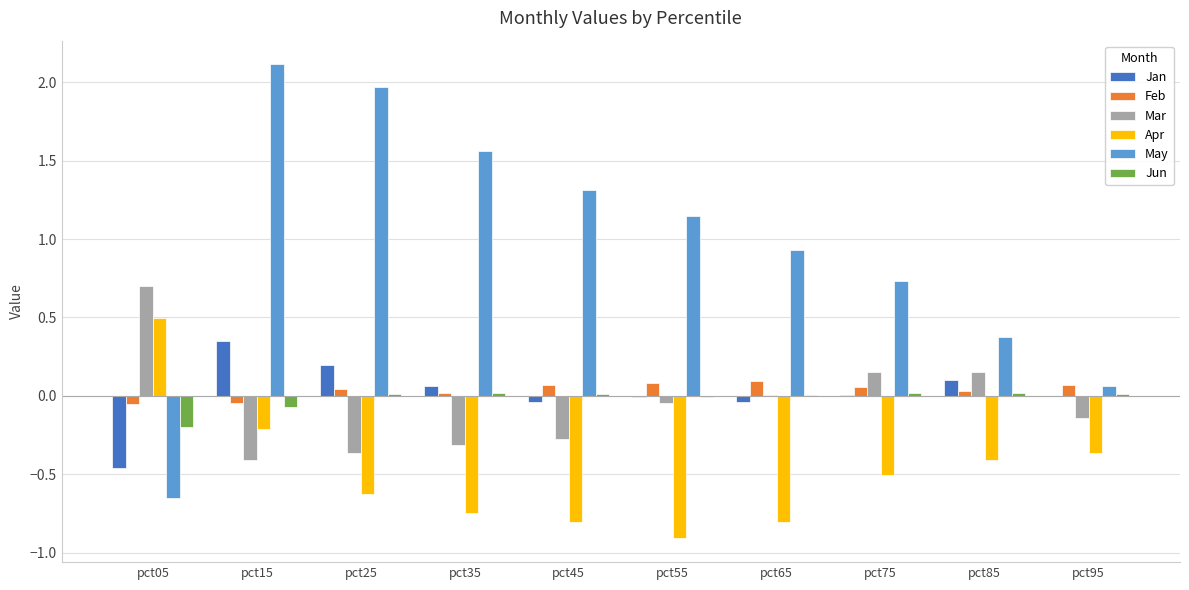

How many categories are shown in the chart?

10